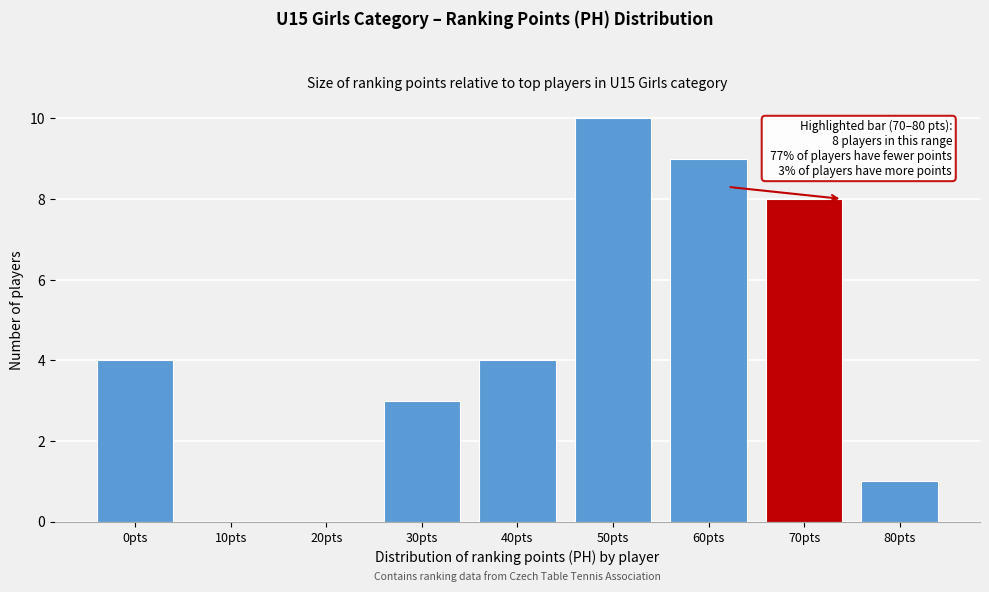

Reading left to right, transcribe all the data shown in this chart.

0pts=4	10pts=0	20pts=0	30pts=3	40pts=4	50pts=10	60pts=9	70pts=8	80pts=1